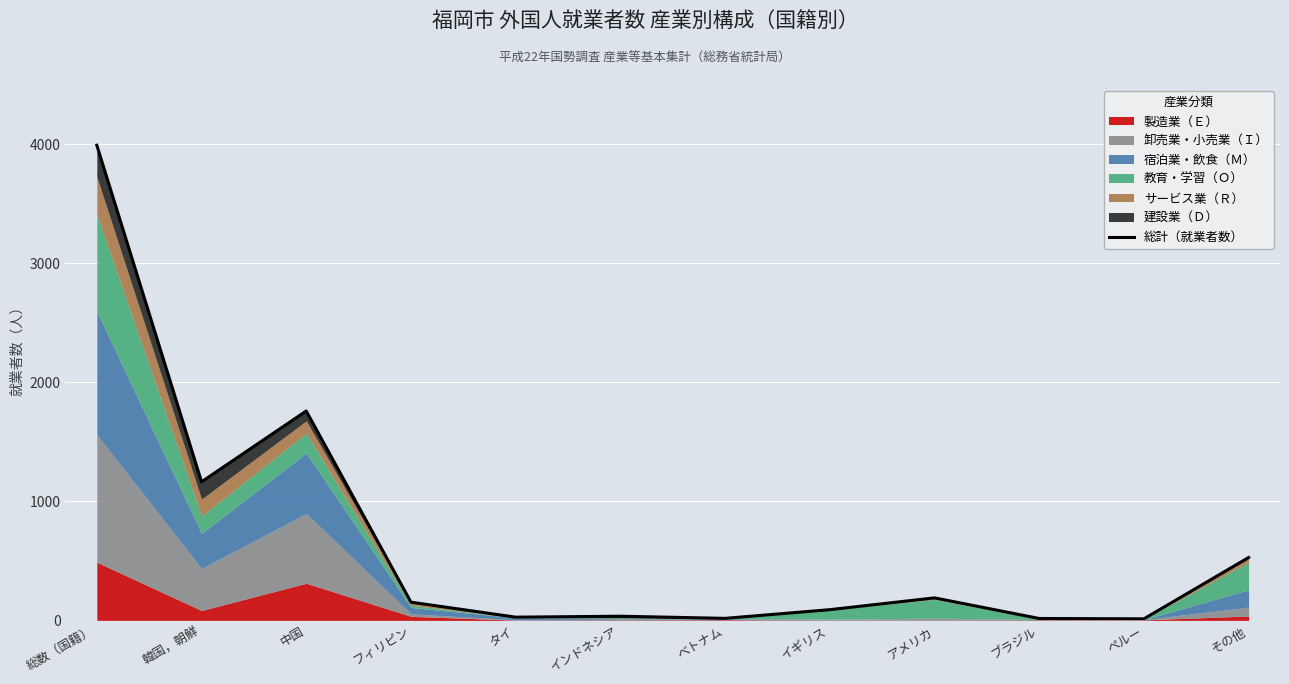

Approximately how many times larger is the value at インドネシア compared to アメリカ?

0.2